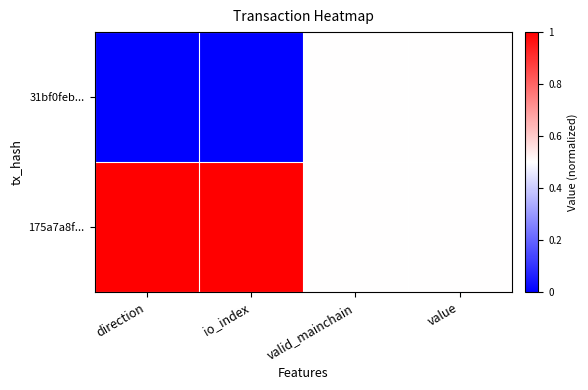

Reading left to right, list all the values displayed in this chart.

31bf0feb...: direction=0.0	io_index=0.0	valid_mainchain=0.5	value=0.5
175a7a8f...: direction=1.0	io_index=1.0	valid_mainchain=0.5	value=0.5